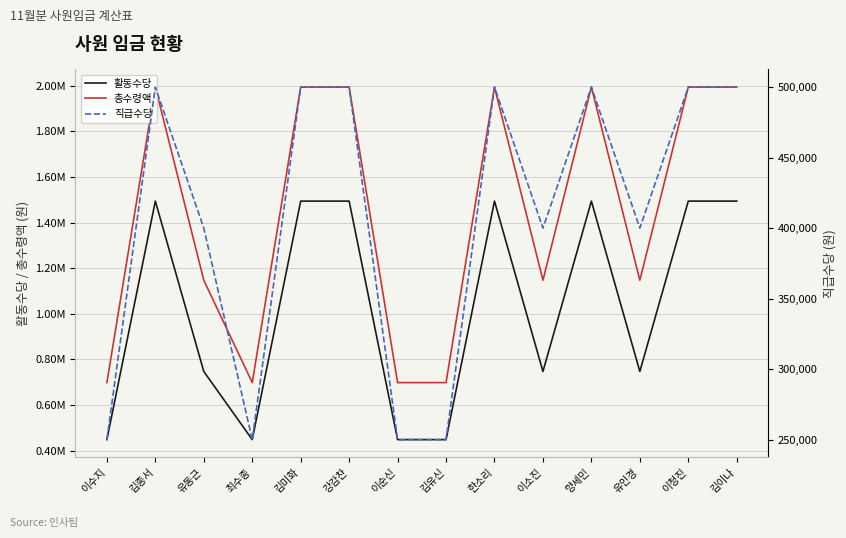

What is the difference between the highest and lowest values at 이소진?

747002.2